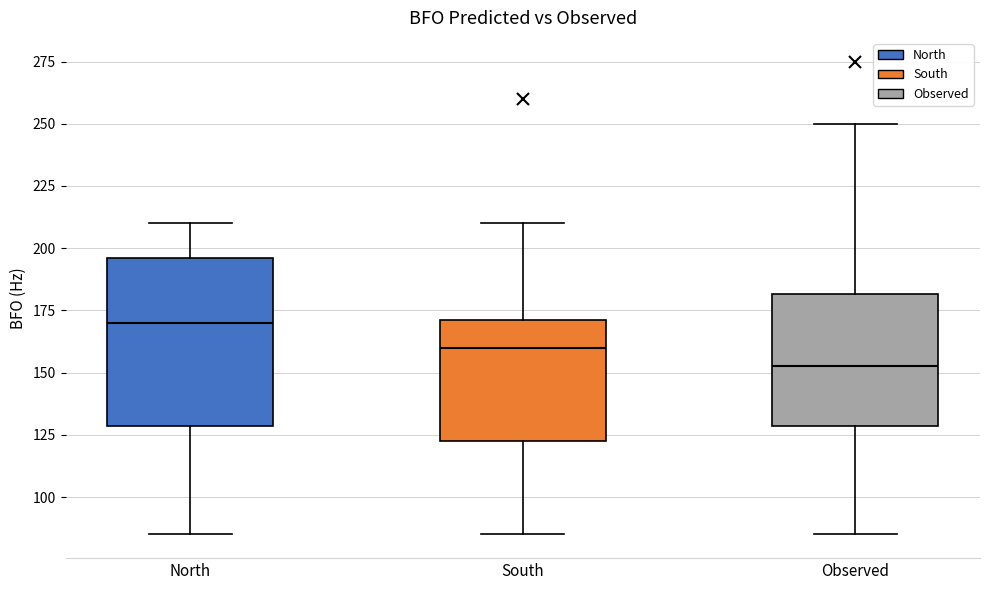

Comparing the boxes themselves (not the whiskers), which one is the tallest?

North